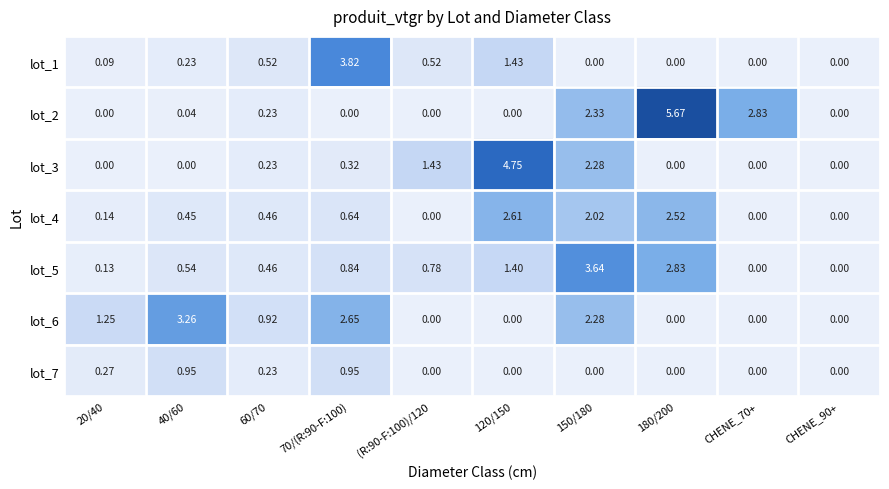

Between 120/150 and 150/180, which series saw the biggest shift?

lot_3